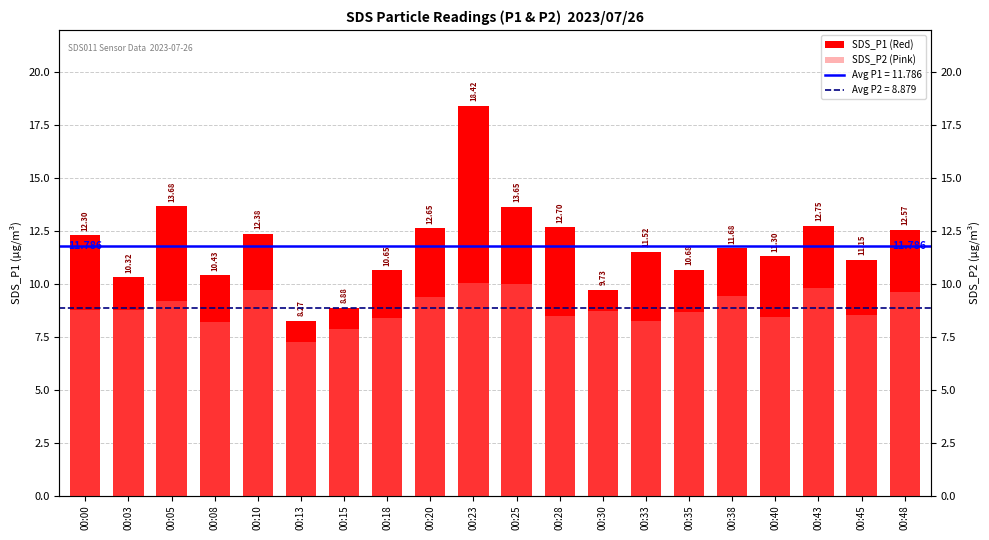

Is the value of SDS_P2 at 00:05 greater than the value of SDS_P1 at 00:40?

No